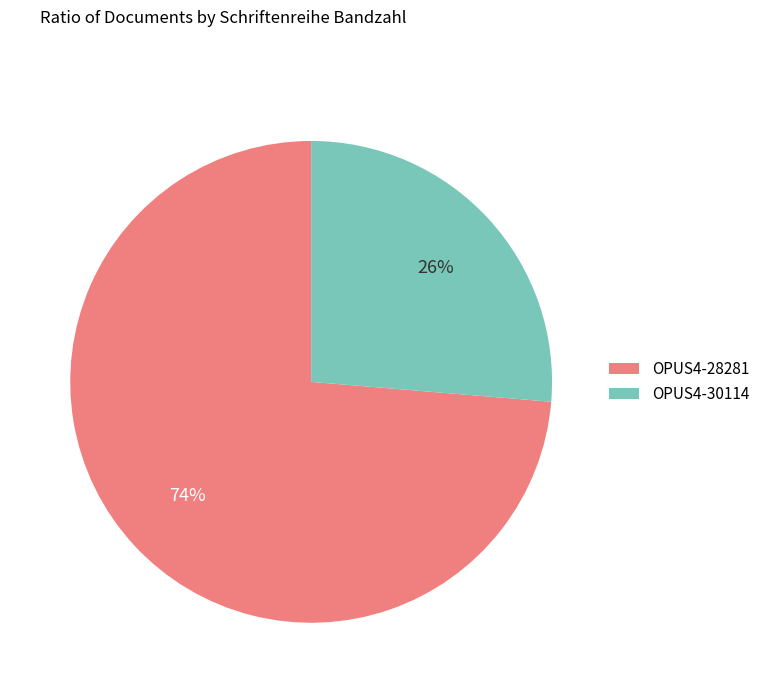

What is the largest slice in the pie chart?

OPUS4-28281